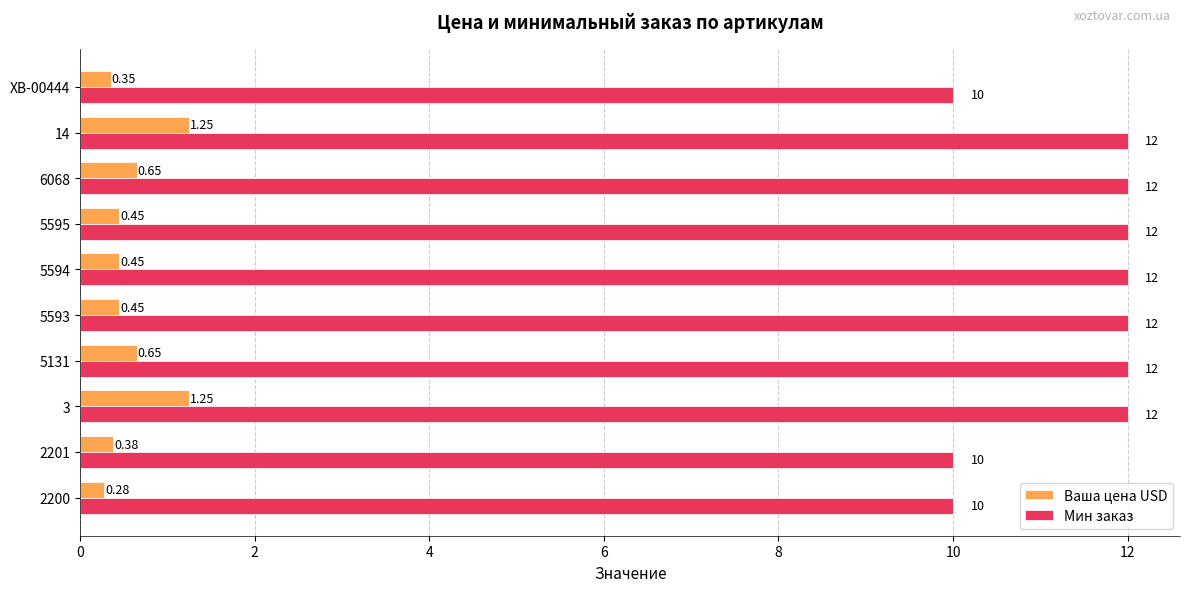

What is the average value of the Мин заказ series?

11.4